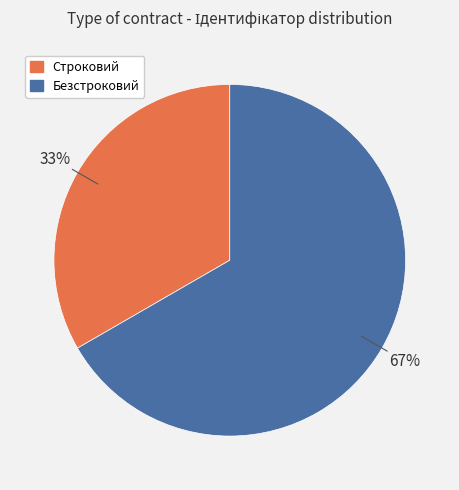

What is the smallest slice in the pie chart?

Строковий